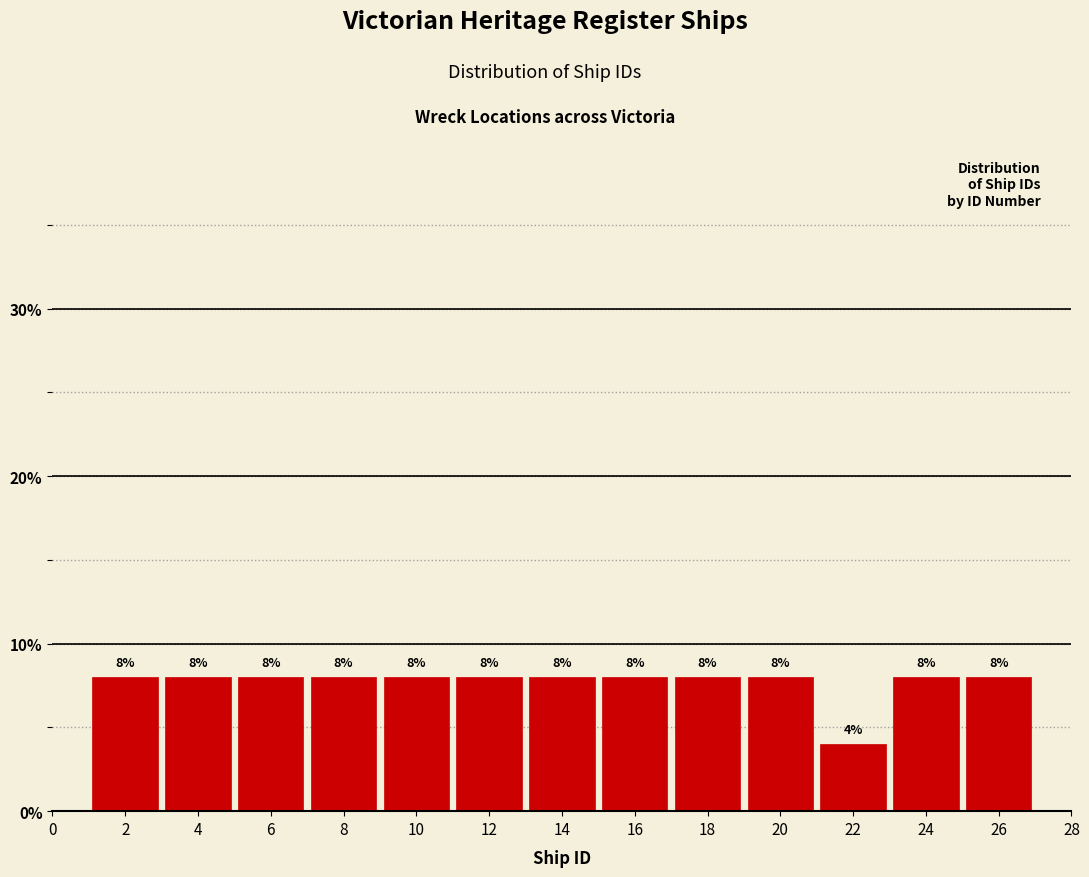

Reading left to right, transcribe this chart: for each bar, give the range it covers on the x-axis and its height.

1 to 3: 8
3 to 5: 8
5 to 7: 8
7 to 9: 8
9 to 11: 8
11 to 13: 8
13 to 15: 8
15 to 17: 8
17 to 19: 8
19 to 21: 8
21 to 23: 4
23 to 25: 8
25 to 27: 8